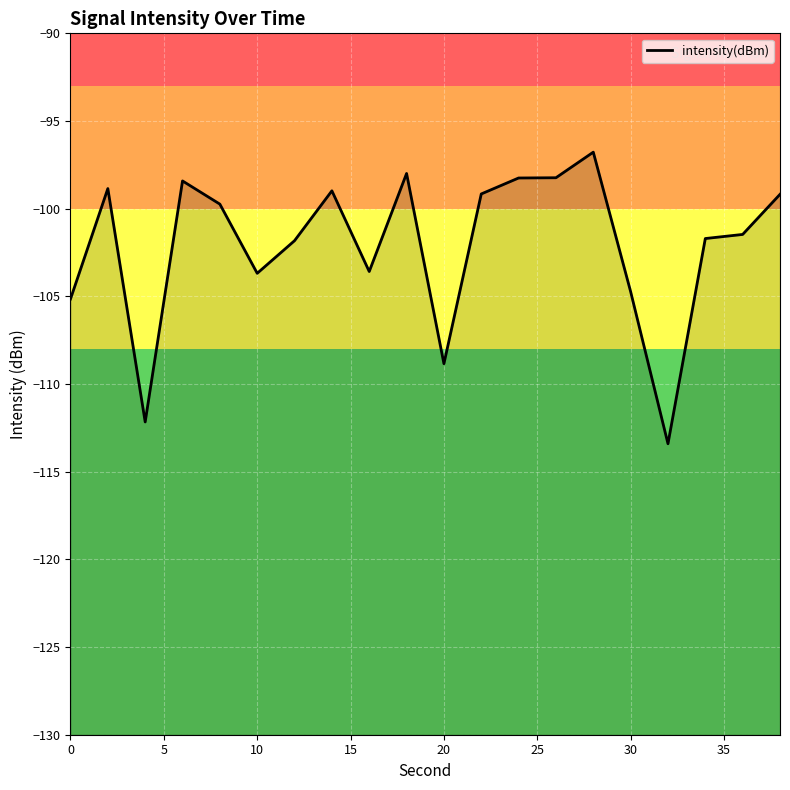

What is the minimum value shown in the chart?

-113.4